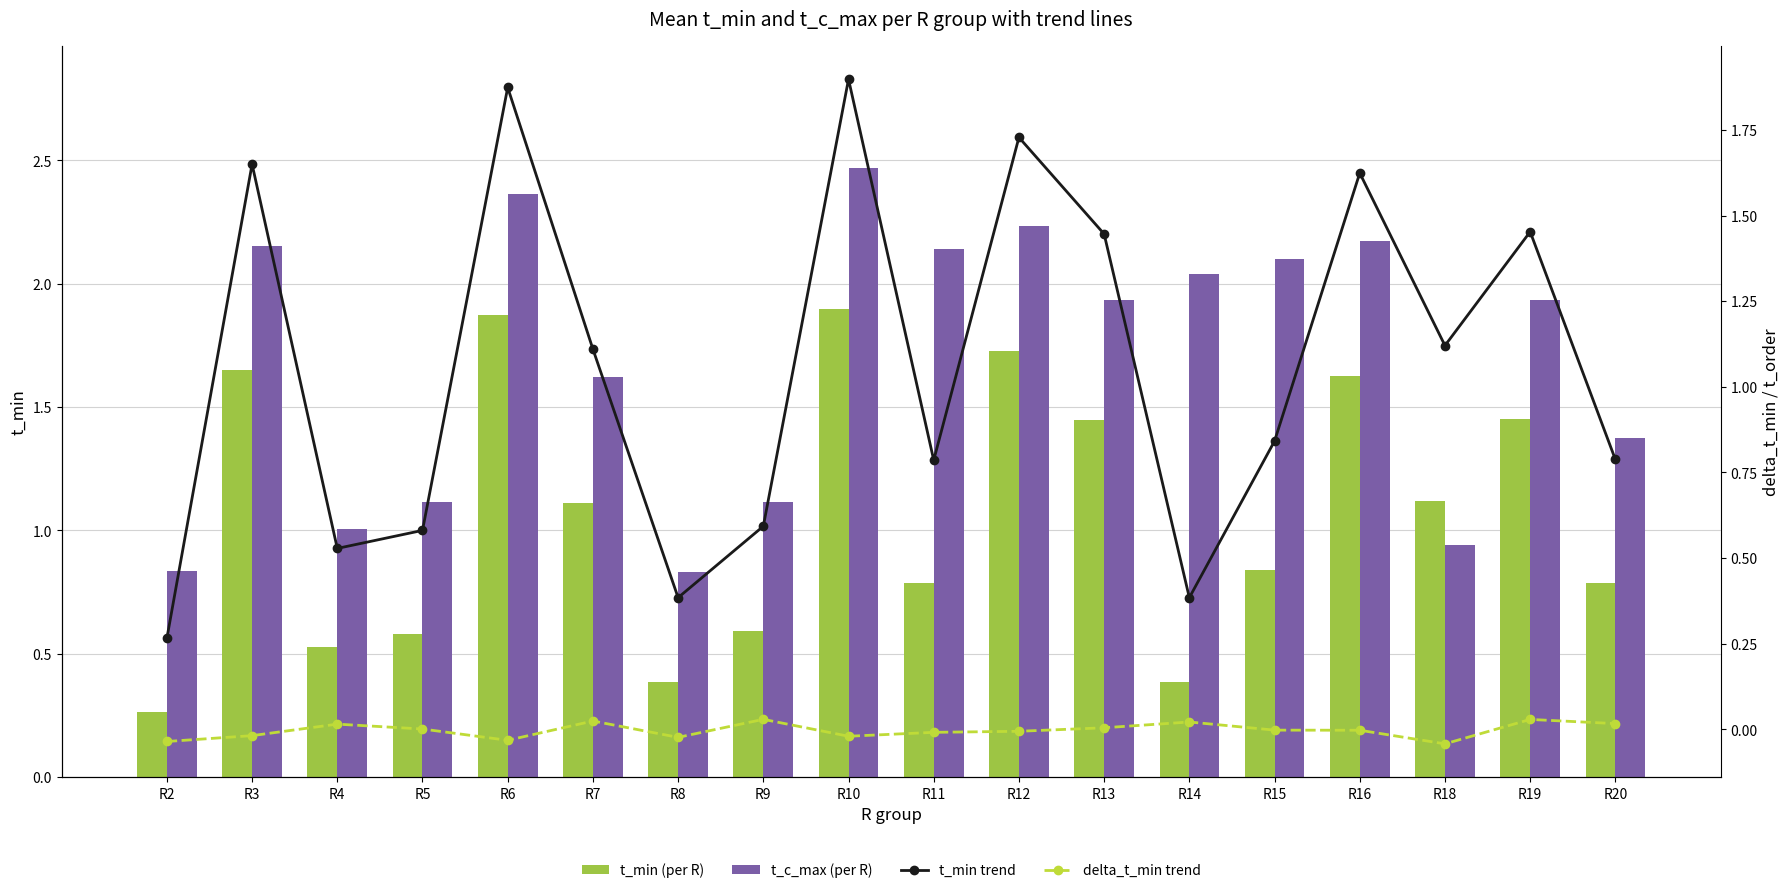

Where is t_min trend nearest to the value 1?

R7